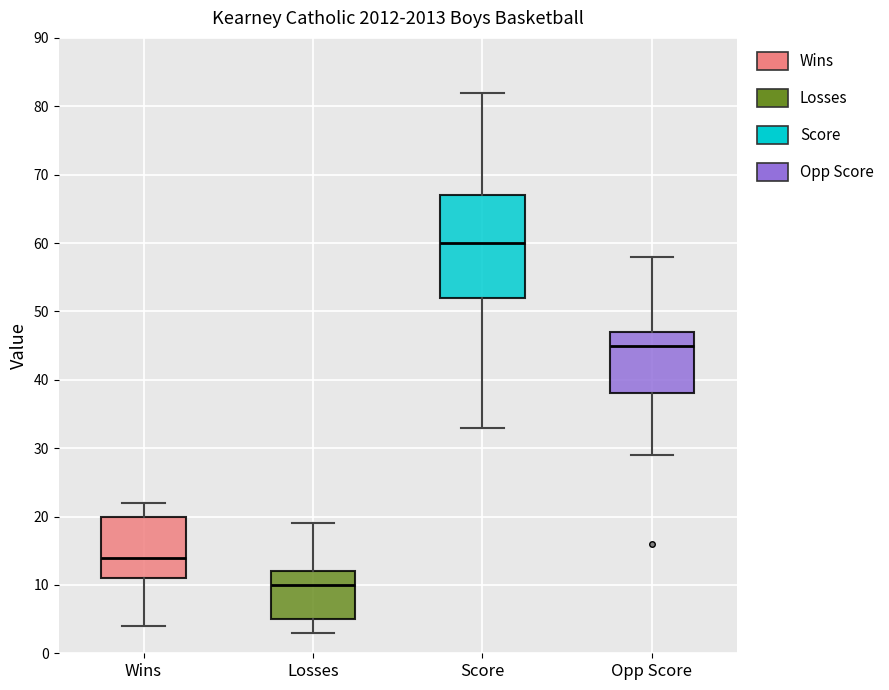

Which box's median line is the highest?

Score